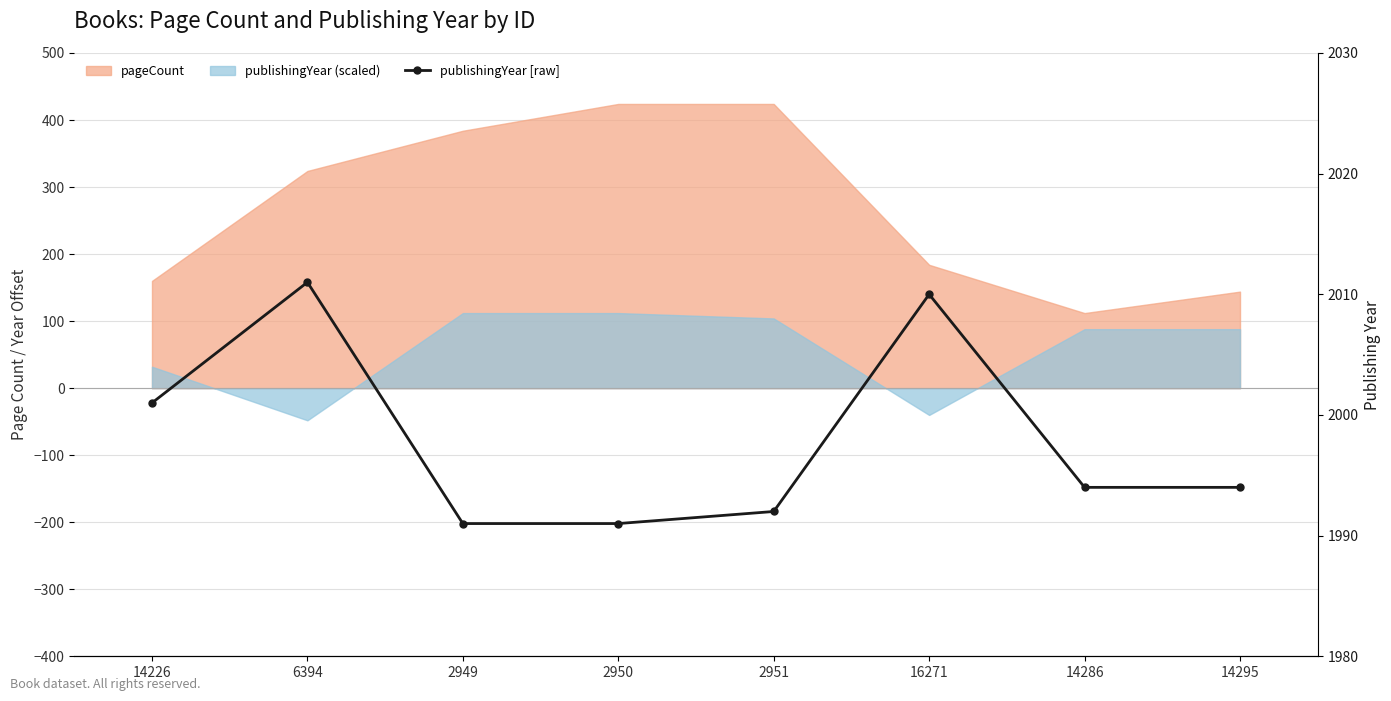

What is the smallest value displayed?

1991